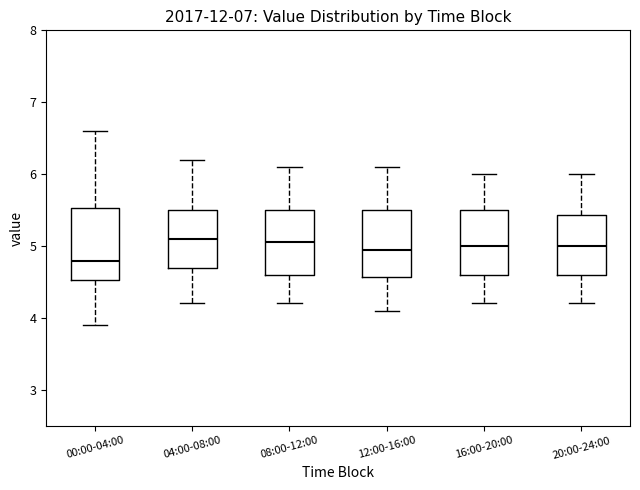

Reading left to right, read every box against the y-axis: the position of its median line, the range the box covers, and the ends of its whiskers. The values are not printed on the chart, so give them approximately, as read against the axis.

00:00-04:00: median 4.8, box 4.5 to 5.5, whiskers 3.9 to 6.6
04:00-08:00: median 5.1, box 4.7 to 5.5, whiskers 4.2 to 6.2
08:00-12:00: median 5.1, box 4.6 to 5.5, whiskers 4.2 to 6.1
12:00-16:00: median 5.0, box 4.6 to 5.5, whiskers 4.1 to 6.1
16:00-20:00: median 5.0, box 4.6 to 5.5, whiskers 4.2 to 6.0
20:00-24:00: median 5.0, box 4.6 to 5.4, whiskers 4.2 to 6.0